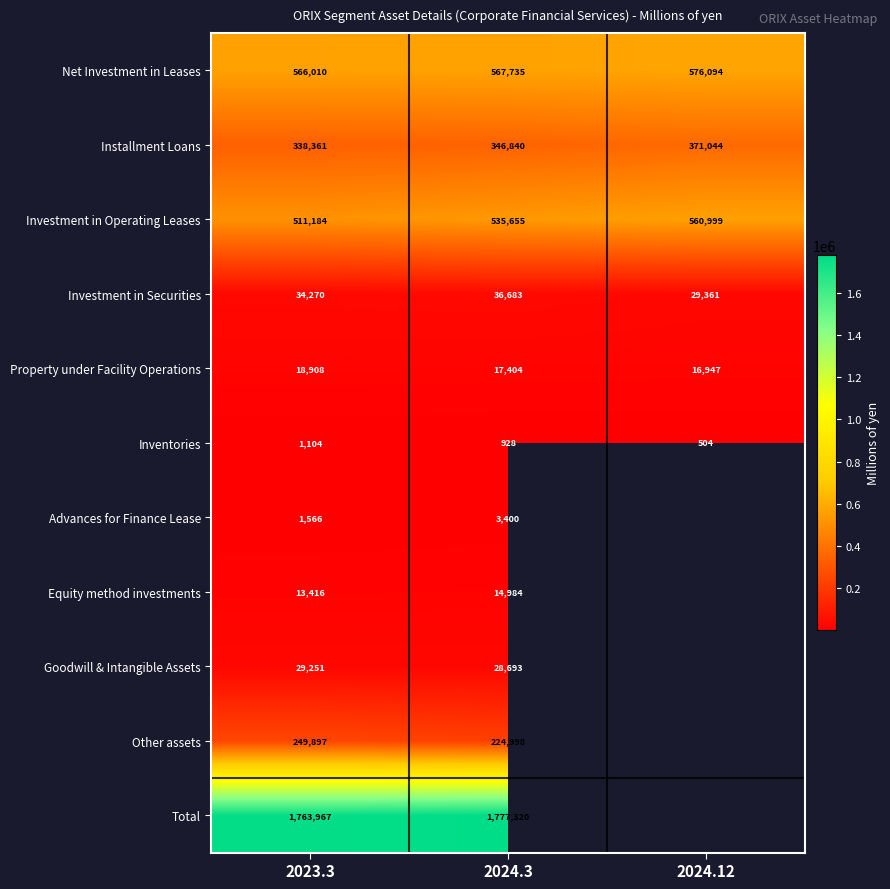

Which label corresponds to the largest value in the chart?

2024.3